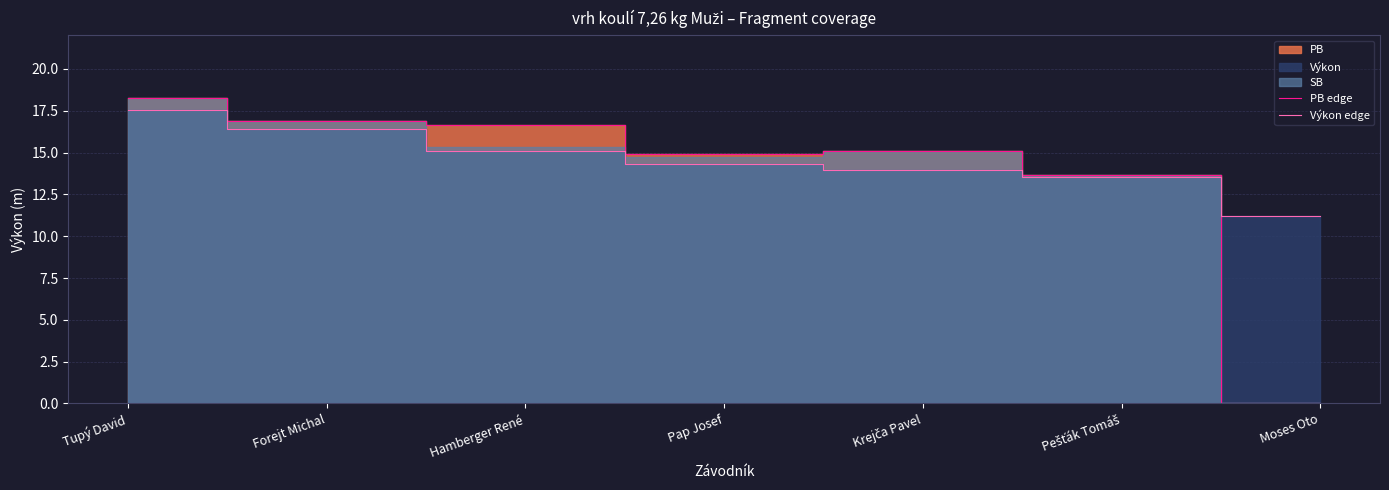

Where is PB edge nearest to the value 9?

Pešťák Tomáš